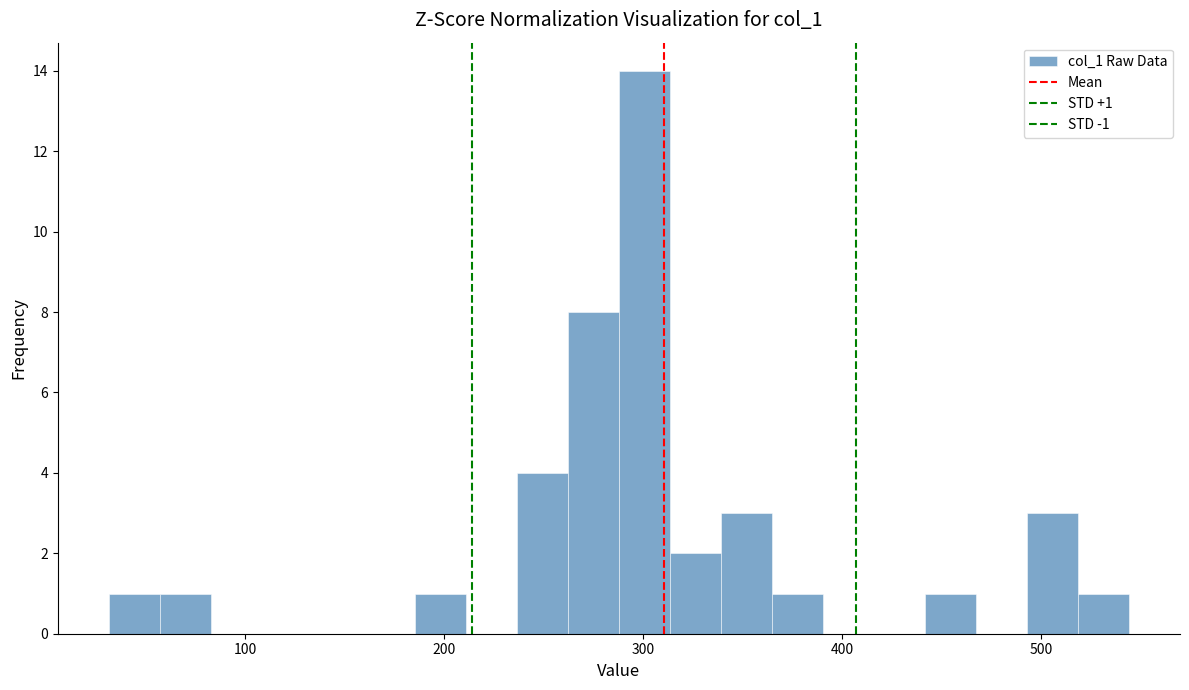

Around what value on the x-axis is the tallest bar? Give the approximate position of its centre, as read against the axis.

300